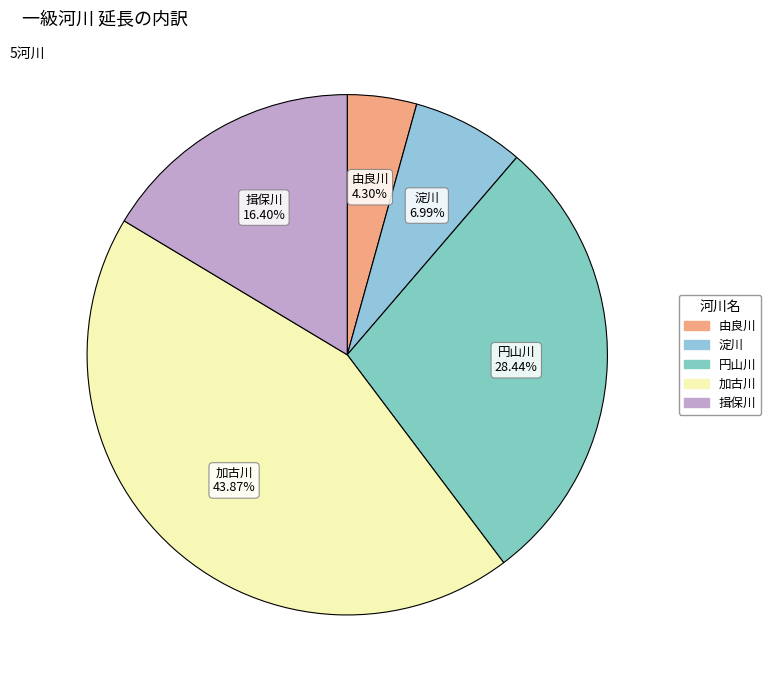

How much of the chart is everything except 淀川?

93.0%